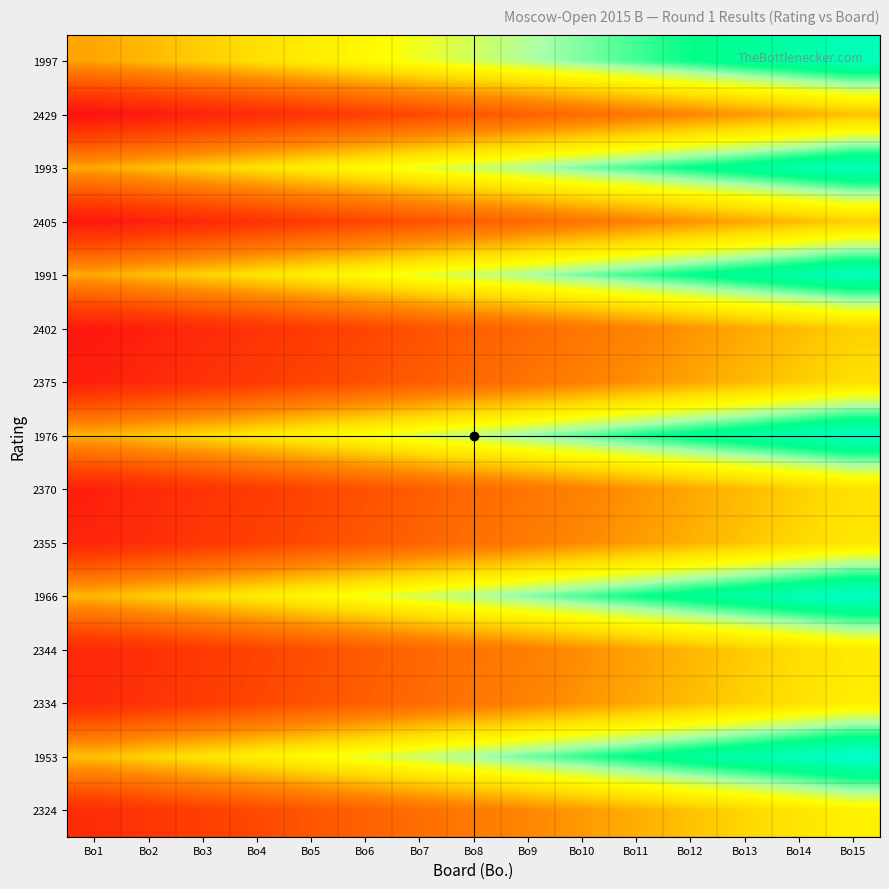

Reading left to right, what are all the values shown in this chart?

1997: Bo1=0.5	Bo2=0.5	Bo3=0.5	Bo4=0.6	Bo5=0.6	Bo6=0.6	Bo7=0.7	Bo8=0.7	Bo9=0.7	Bo10=0.8	Bo11=0.8	Bo12=0.8	Bo13=0.9	Bo14=0.9	Bo15=1.0
2429: Bo1=0.0	Bo2=0.0	Bo3=0.1	Bo4=0.1	Bo5=0.1	Bo6=0.2	Bo7=0.2	Bo8=0.2	Bo9=0.3	Bo10=0.3	Bo11=0.4	Bo12=0.4	Bo13=0.4	Bo14=0.5	Bo15=0.5
1993: Bo1=0.5	Bo2=0.5	Bo3=0.5	Bo4=0.6	Bo5=0.6	Bo6=0.6	Bo7=0.7	Bo8=0.7	Bo9=0.7	Bo10=0.8	Bo11=0.8	Bo12=0.9	Bo13=0.9	Bo14=0.9	Bo15=1.0
2405: Bo1=0.0	Bo2=0.1	Bo3=0.1	Bo4=0.1	Bo5=0.2	Bo6=0.2	Bo7=0.2	Bo8=0.3	Bo9=0.3	Bo10=0.3	Bo11=0.4	Bo12=0.4	Bo13=0.5	Bo14=0.5	Bo15=0.5
1991: Bo1=0.5	Bo2=0.5	Bo3=0.5	Bo4=0.6	Bo5=0.6	Bo6=0.6	Bo7=0.7	Bo8=0.7	Bo9=0.7	Bo10=0.8	Bo11=0.8	Bo12=0.9	Bo13=0.9	Bo14=0.9	Bo15=1.0
2402: Bo1=0.0	Bo2=0.1	Bo3=0.1	Bo4=0.1	Bo5=0.2	Bo6=0.2	Bo7=0.2	Bo8=0.3	Bo9=0.3	Bo10=0.3	Bo11=0.4	Bo12=0.4	Bo13=0.5	Bo14=0.5	Bo15=0.5
2375: Bo1=0.1	Bo2=0.1	Bo3=0.1	Bo4=0.2	Bo5=0.2	Bo6=0.2	Bo7=0.3	Bo8=0.3	Bo9=0.3	Bo10=0.4	Bo11=0.4	Bo12=0.4	Bo13=0.5	Bo14=0.5	Bo15=0.6
1976: Bo1=0.5	Bo2=0.5	Bo3=0.5	Bo4=0.6	Bo5=0.6	Bo6=0.7	Bo7=0.7	Bo8=0.7	Bo9=0.8	Bo10=0.8	Bo11=0.8	Bo12=0.9	Bo13=0.9	Bo14=0.9	Bo15=1.0
2370: Bo1=0.1	Bo2=0.1	Bo3=0.1	Bo4=0.2	Bo5=0.2	Bo6=0.2	Bo7=0.3	Bo8=0.3	Bo9=0.3	Bo10=0.4	Bo11=0.4	Bo12=0.5	Bo13=0.5	Bo14=0.5	Bo15=0.6
2355: Bo1=0.1	Bo2=0.1	Bo3=0.1	Bo4=0.2	Bo5=0.2	Bo6=0.3	Bo7=0.3	Bo8=0.3	Bo9=0.4	Bo10=0.4	Bo11=0.4	Bo12=0.5	Bo13=0.5	Bo14=0.5	Bo15=0.6
1966: Bo1=0.5	Bo2=0.5	Bo3=0.6	Bo4=0.6	Bo5=0.6	Bo6=0.7	Bo7=0.7	Bo8=0.7	Bo9=0.8	Bo10=0.8	Bo11=0.8	Bo12=0.9	Bo13=0.9	Bo14=1.0	Bo15=1.0
2344: Bo1=0.1	Bo2=0.1	Bo3=0.2	Bo4=0.2	Bo5=0.2	Bo6=0.3	Bo7=0.3	Bo8=0.3	Bo9=0.4	Bo10=0.4	Bo11=0.4	Bo12=0.5	Bo13=0.5	Bo14=0.6	Bo15=0.6
2334: Bo1=0.1	Bo2=0.1	Bo3=0.2	Bo4=0.2	Bo5=0.2	Bo6=0.3	Bo7=0.3	Bo8=0.3	Bo9=0.4	Bo10=0.4	Bo11=0.5	Bo12=0.5	Bo13=0.5	Bo14=0.6	Bo15=0.6
1953: Bo1=0.5	Bo2=0.5	Bo3=0.6	Bo4=0.6	Bo5=0.6	Bo6=0.7	Bo7=0.7	Bo8=0.8	Bo9=0.8	Bo10=0.8	Bo11=0.9	Bo12=0.9	Bo13=0.9	Bo14=1.0	Bo15=1.0
2324: Bo1=0.1	Bo2=0.1	Bo3=0.2	Bo4=0.2	Bo5=0.3	Bo6=0.3	Bo7=0.3	Bo8=0.4	Bo9=0.4	Bo10=0.4	Bo11=0.5	Bo12=0.5	Bo13=0.5	Bo14=0.6	Bo15=0.6